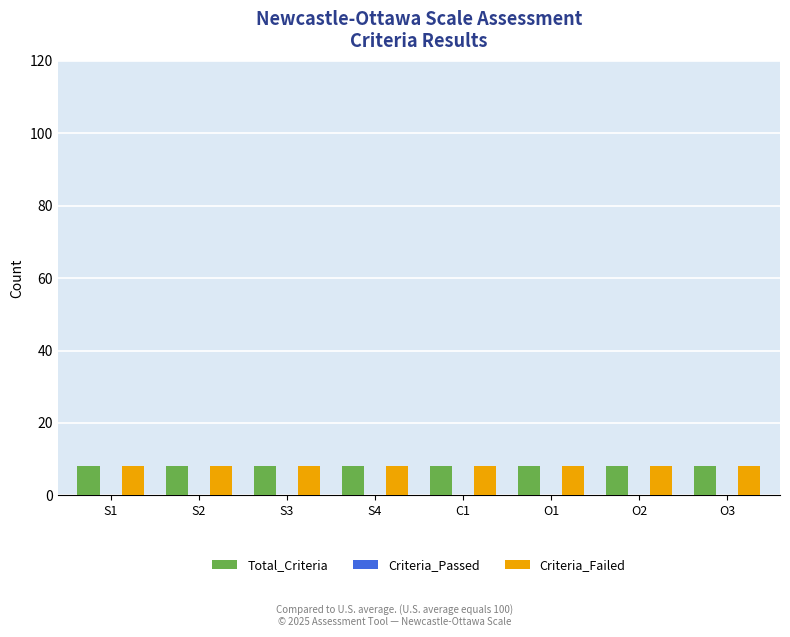

How many series are shown in this chart?

3